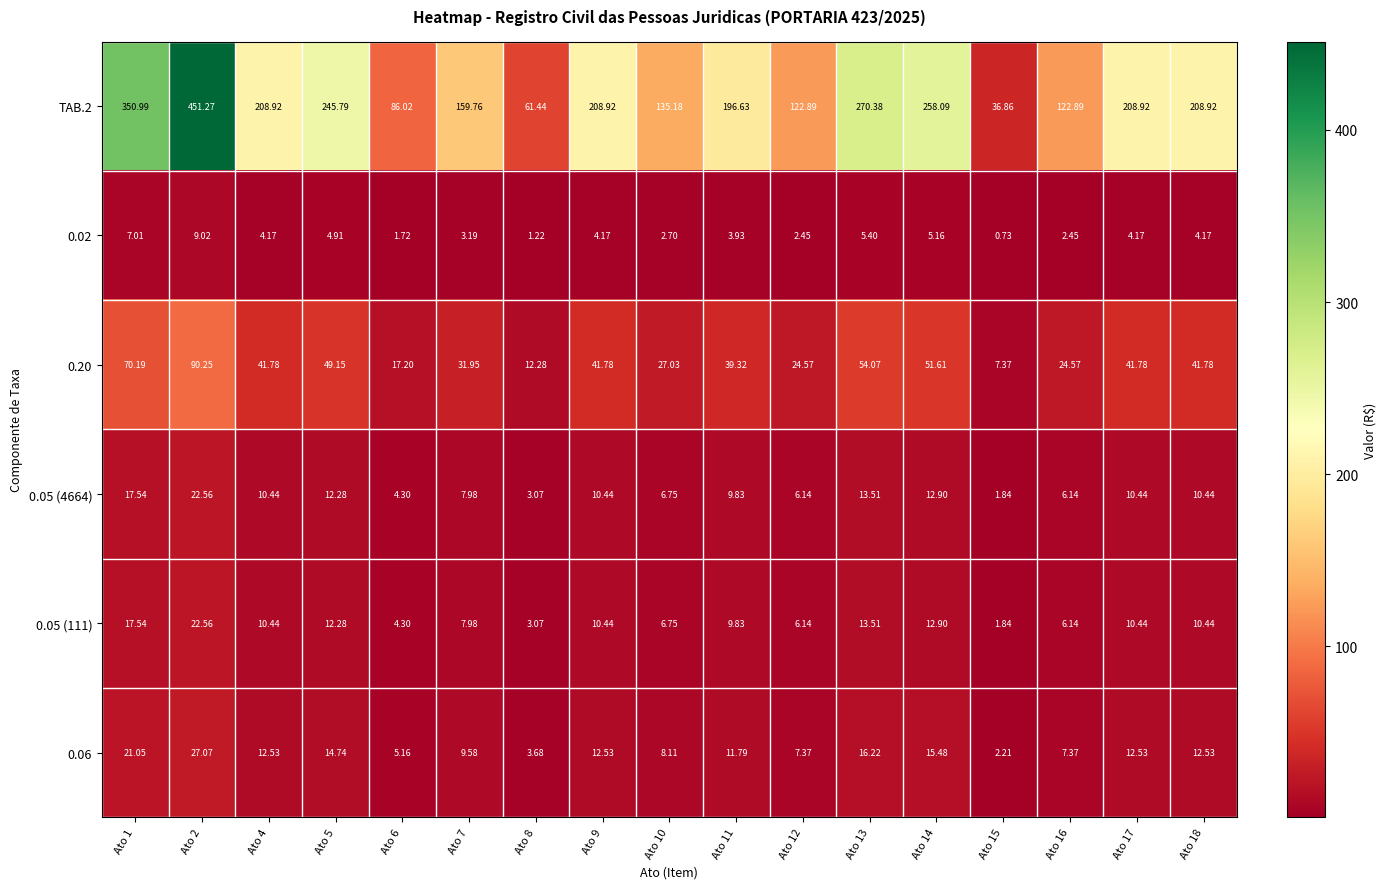

Count the number of categories in the chart.

17